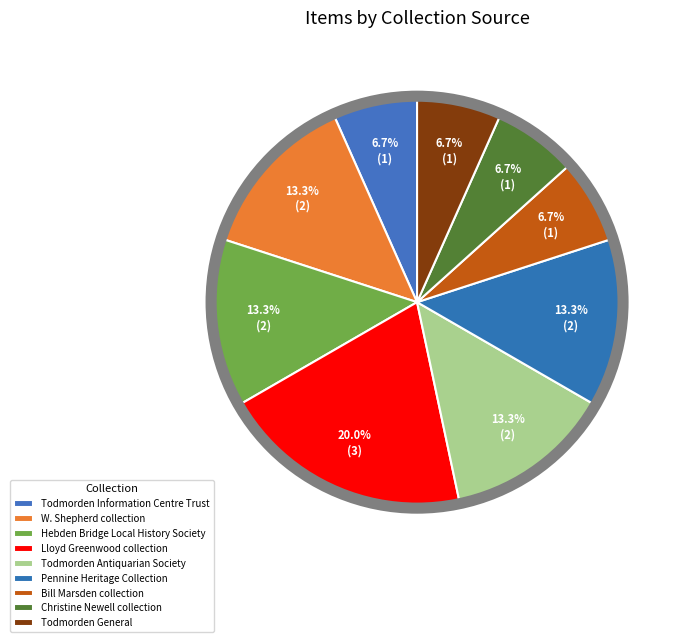

What percentage do Bill Marsden collection and Todmorden Antiquarian Society together represent?

20.0%